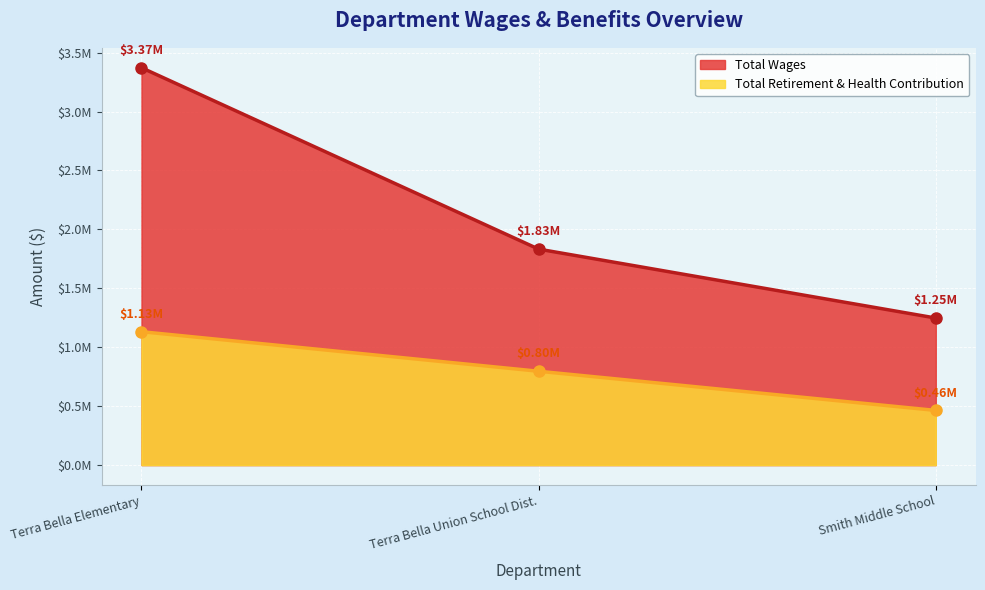

What is the sum of the Total Retirement & Health Contribution values at Terra Bella Elementary and Smith Middle School?

1595915